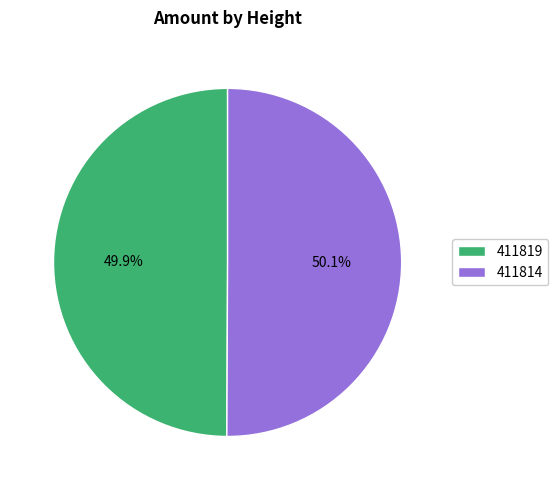

Combined, do 411814 and 411819 account for over 50%?

Yes